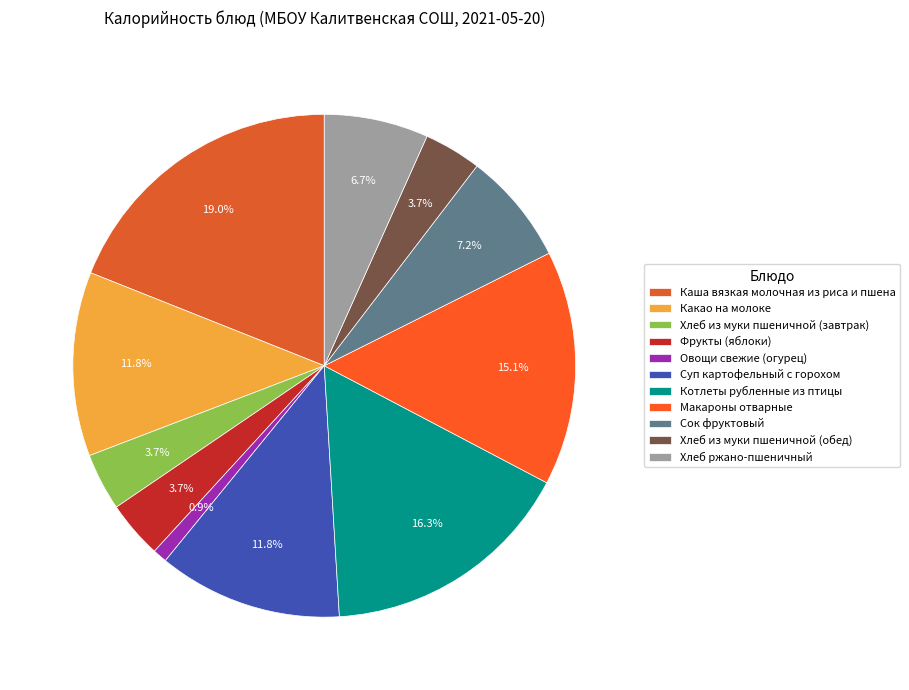

Does Котлеты рубленные из птицы account for over 50% of the chart?

No